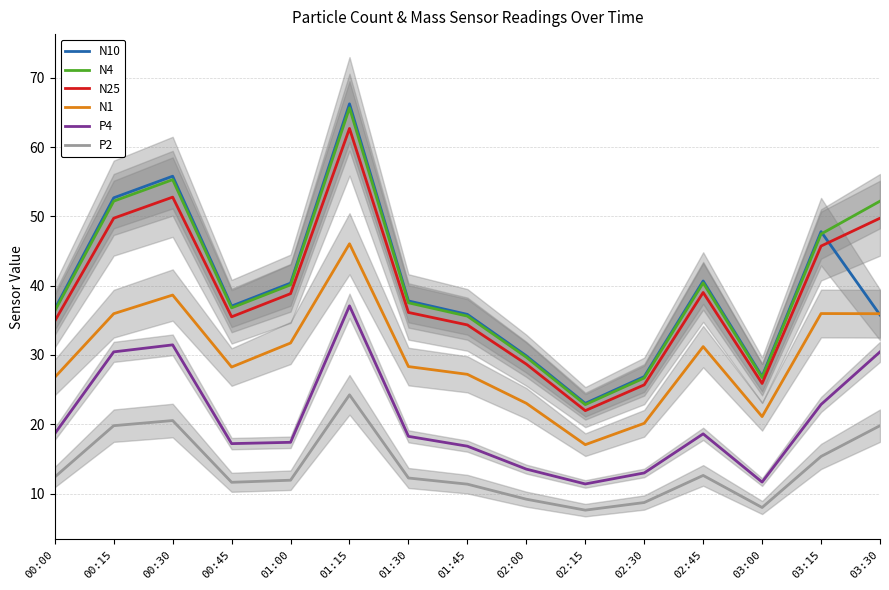

Between 02:00 and 02:45, which series saw the biggest shift?

N10